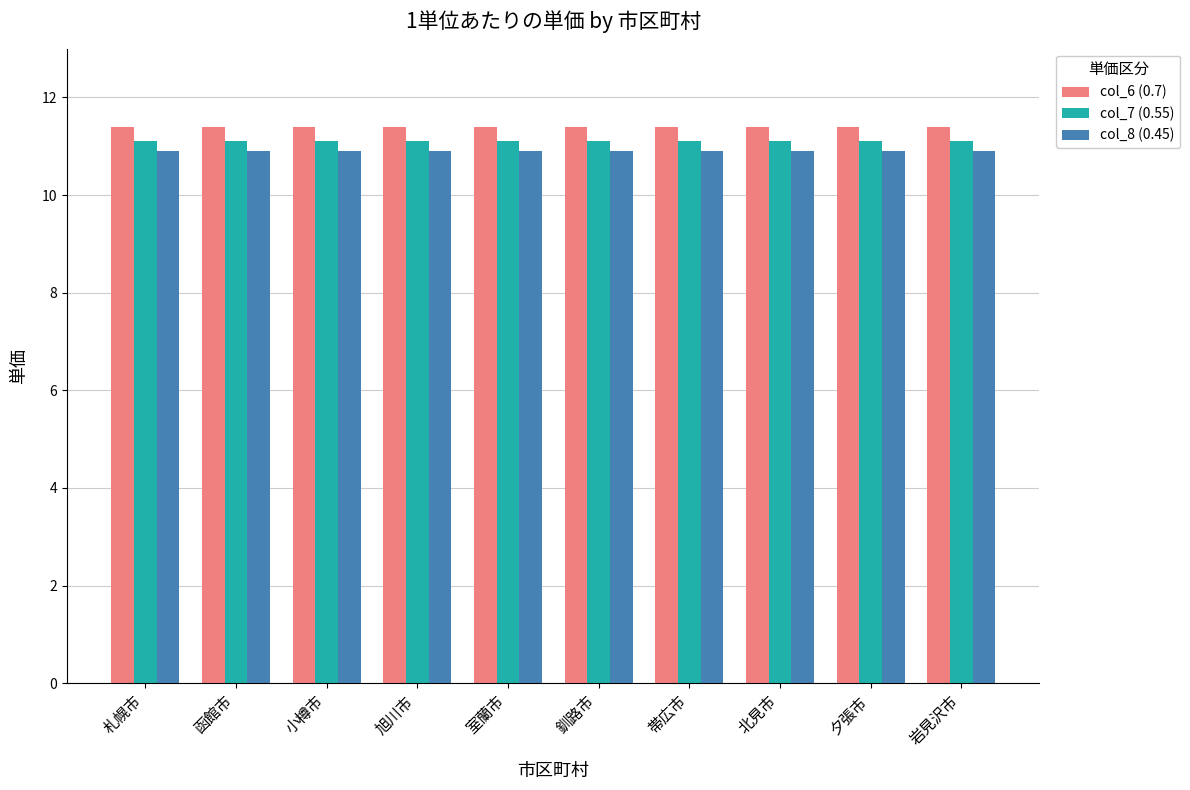

What is the approximate value of col_6 (0.7) at 小樽市?

11.4